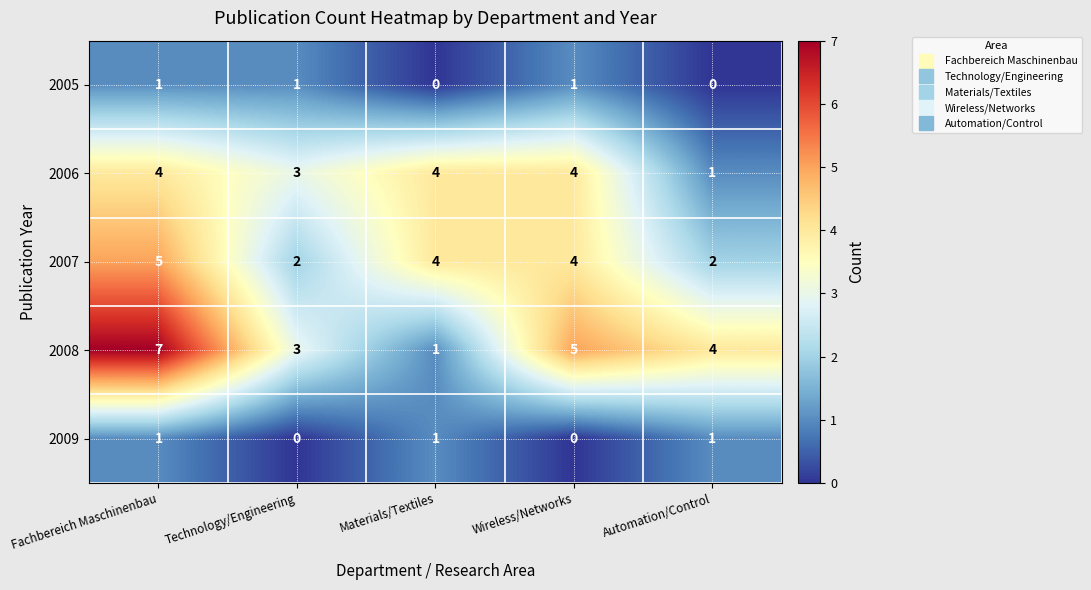

What is the greatest value displayed?

7